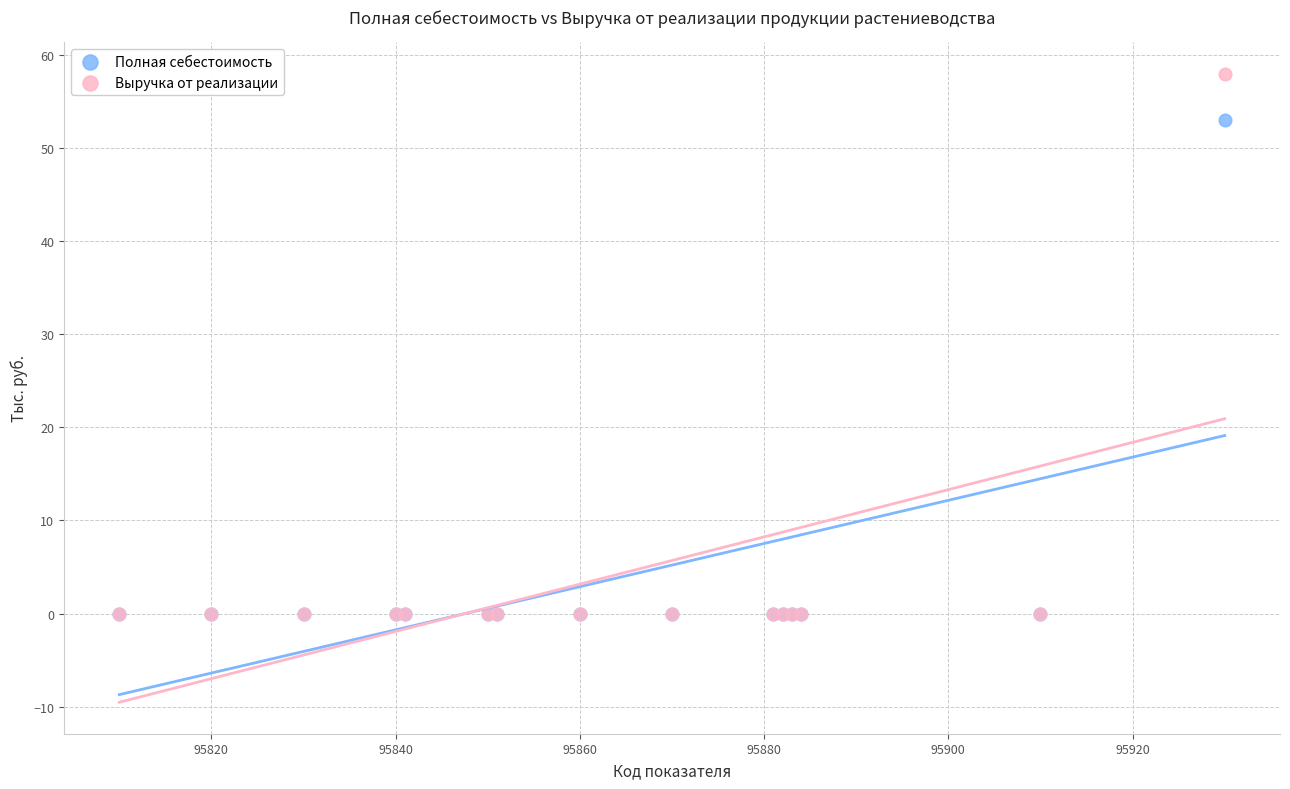

Which series has the widest spread of Y values?

Выручка от реализации